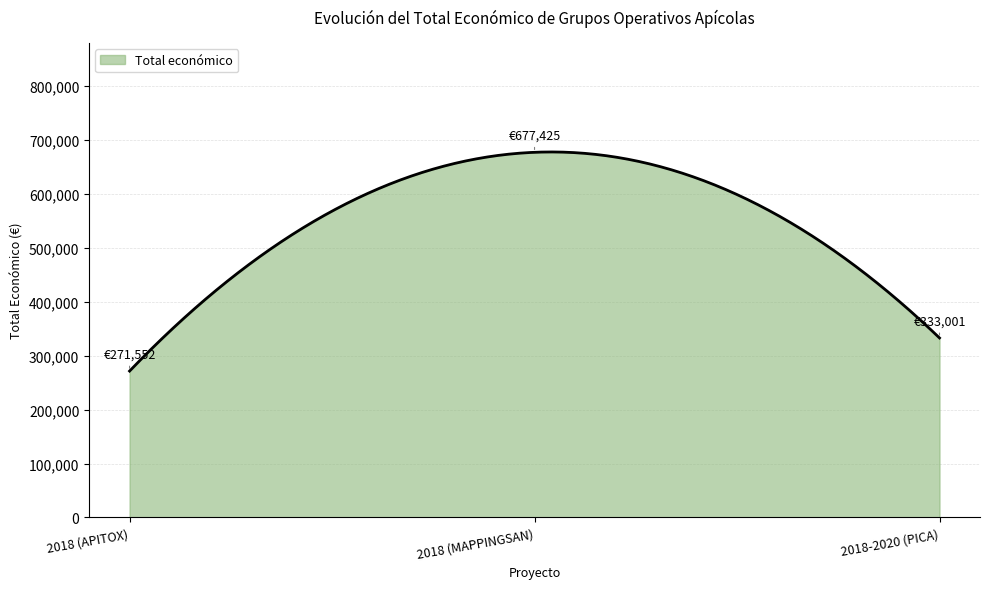

What is the difference between the maximum and minimum values?

406499.7